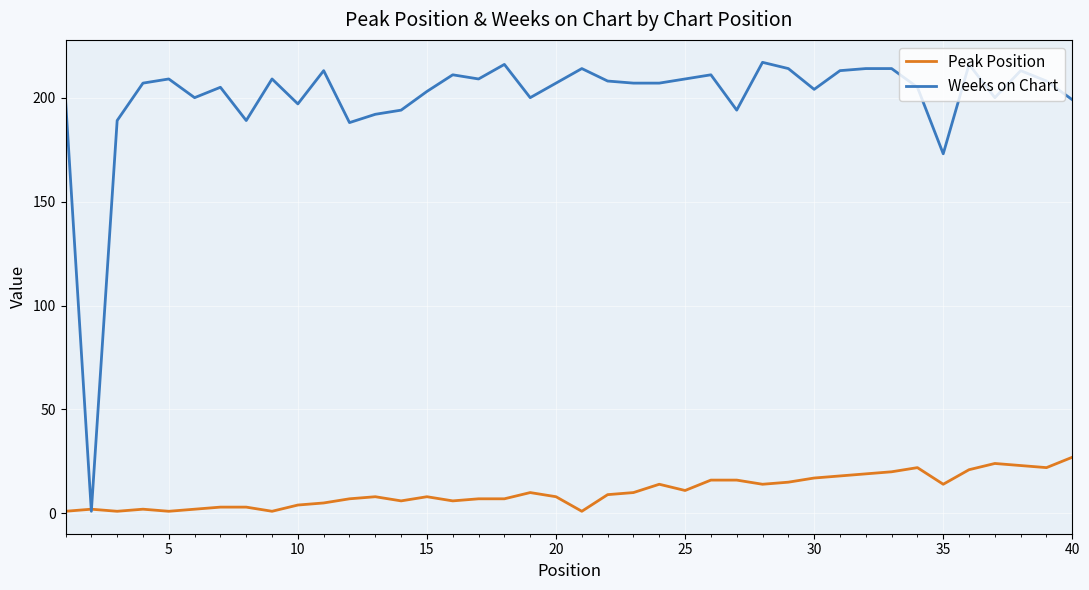

Which series has the largest range (max minus min)?

Weeks on Chart